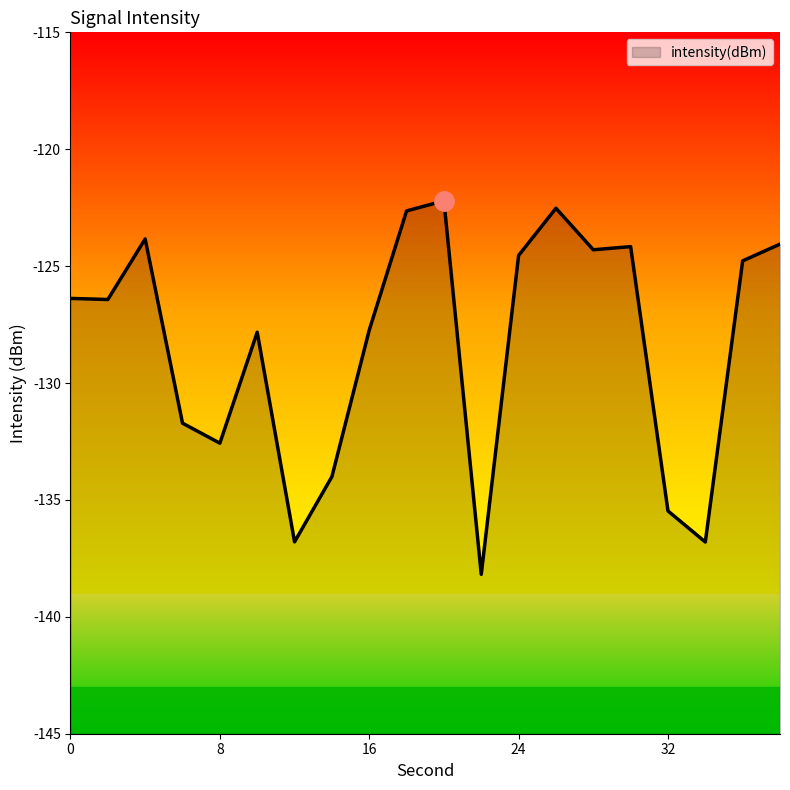

Where does the data first go above -126?

4